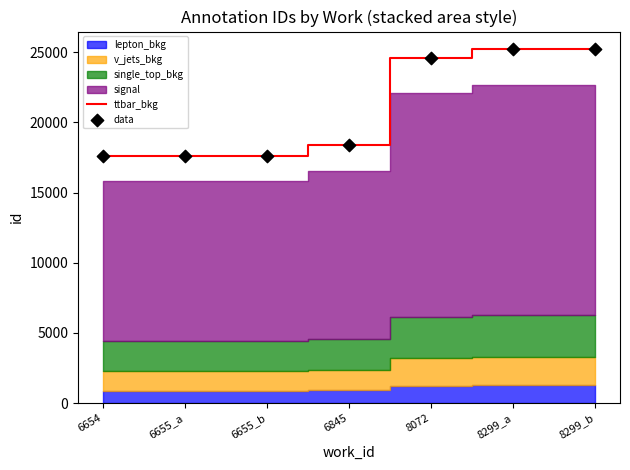

Which series has the widest spread of Y values?

ttbar_bkg